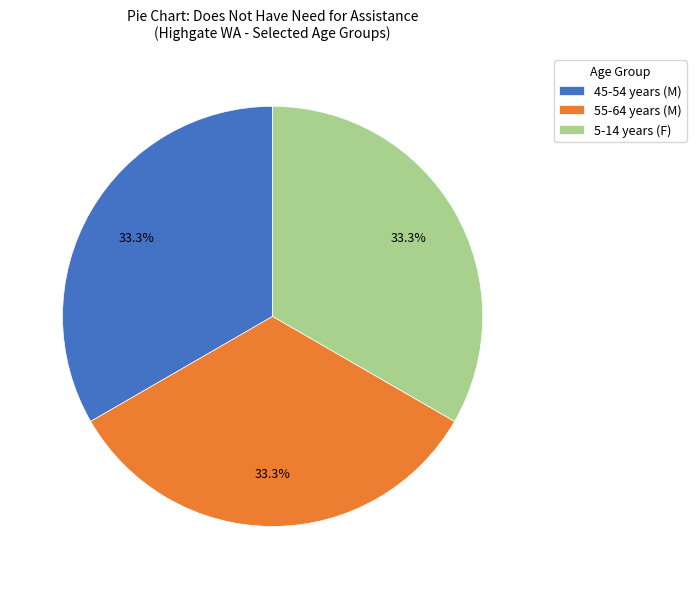

Does 45-54 years (M) account for over 50% of the chart?

No